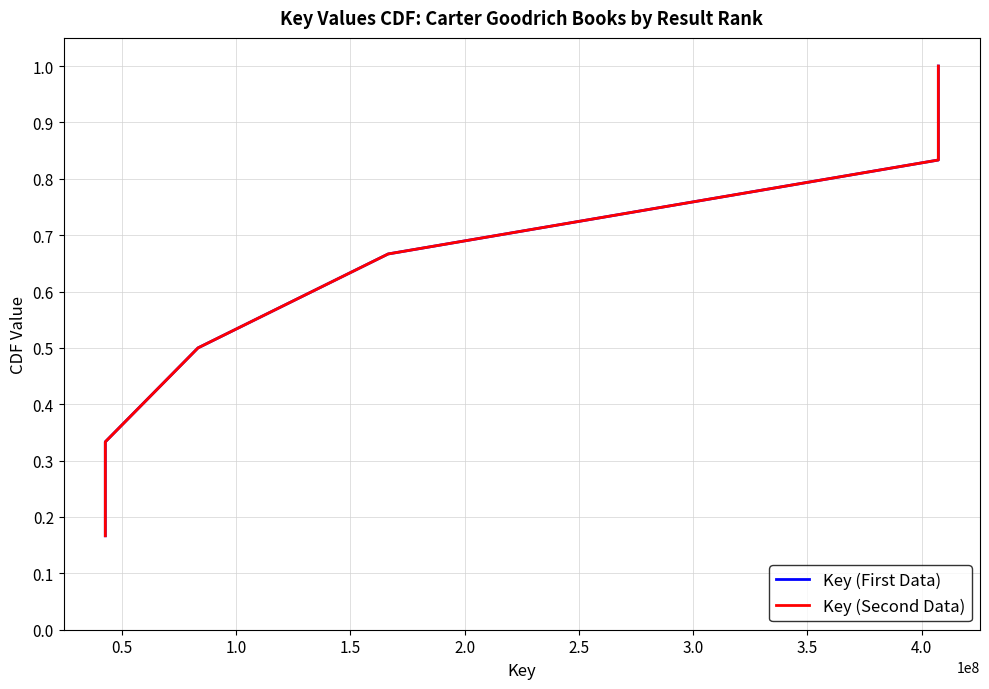

Which series has the largest total across all categories?

Key (First Data)